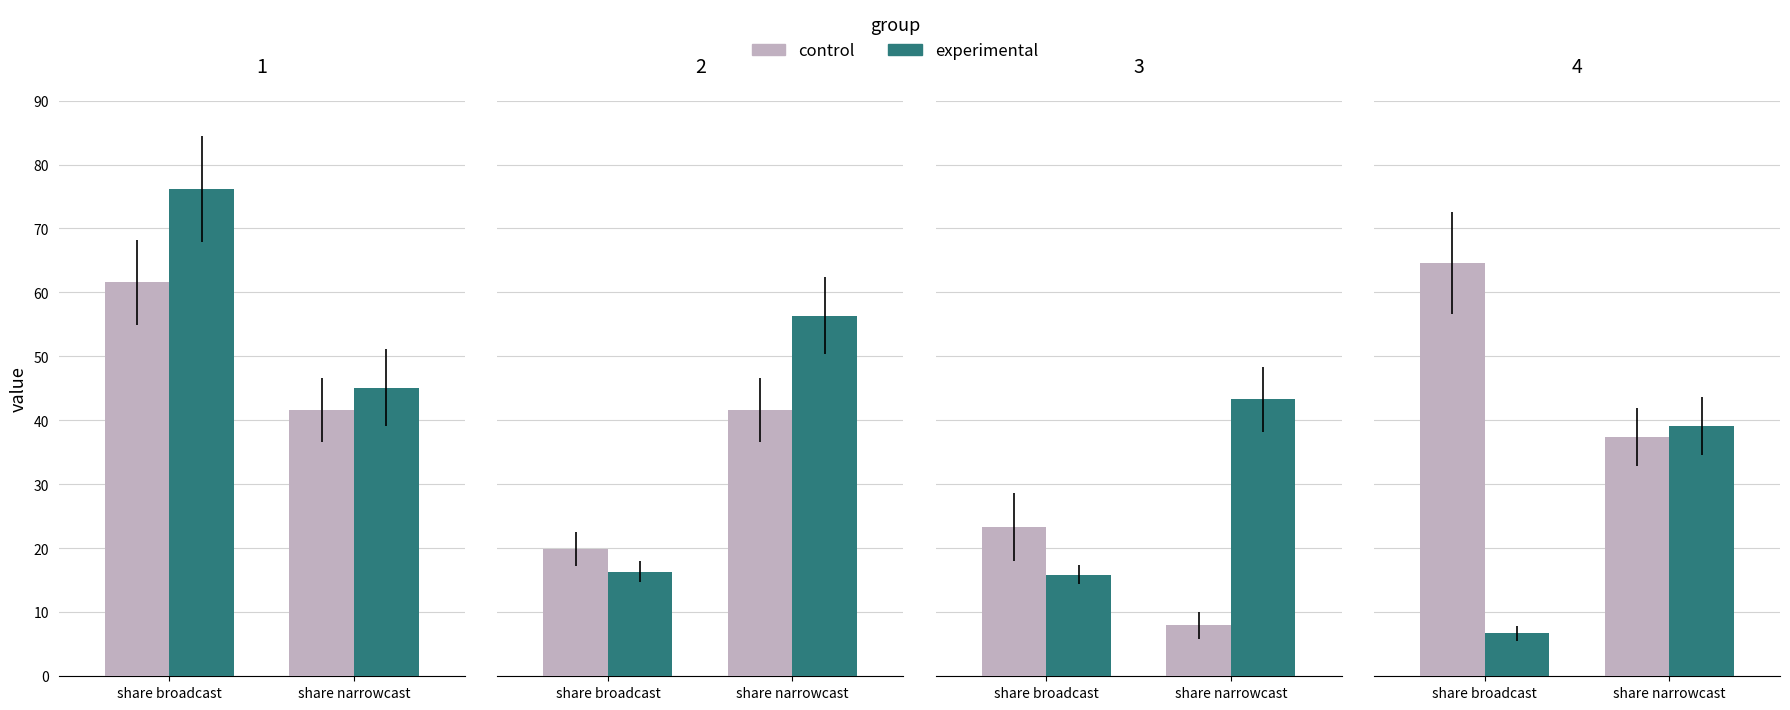

Which series has the largest range (max minus min)?

experimental